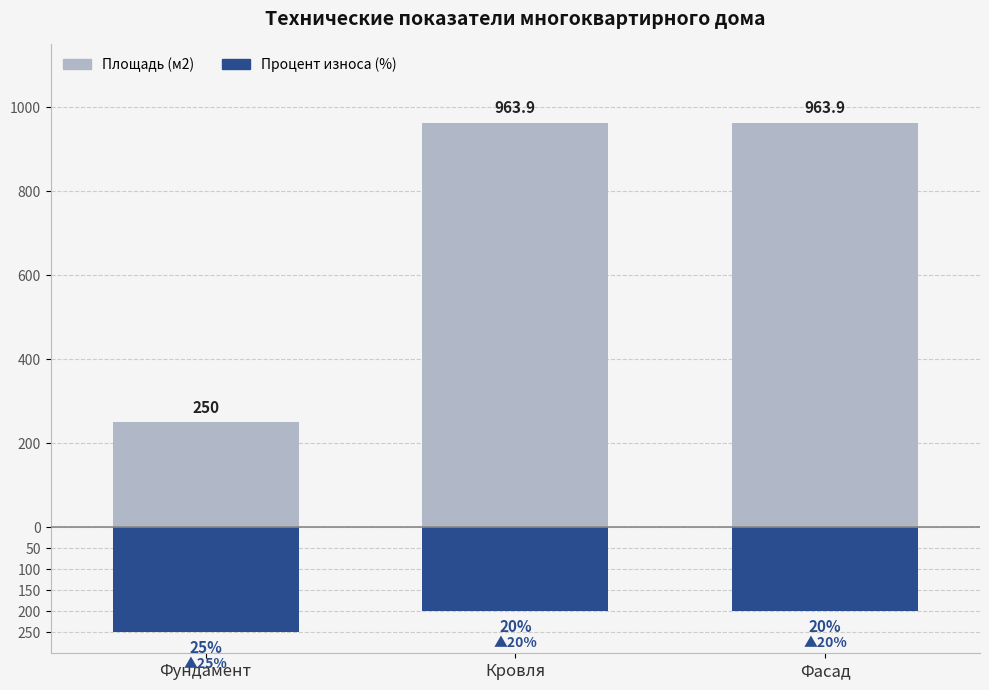

What is the label of the 3rd bar from the right?

Фундамент